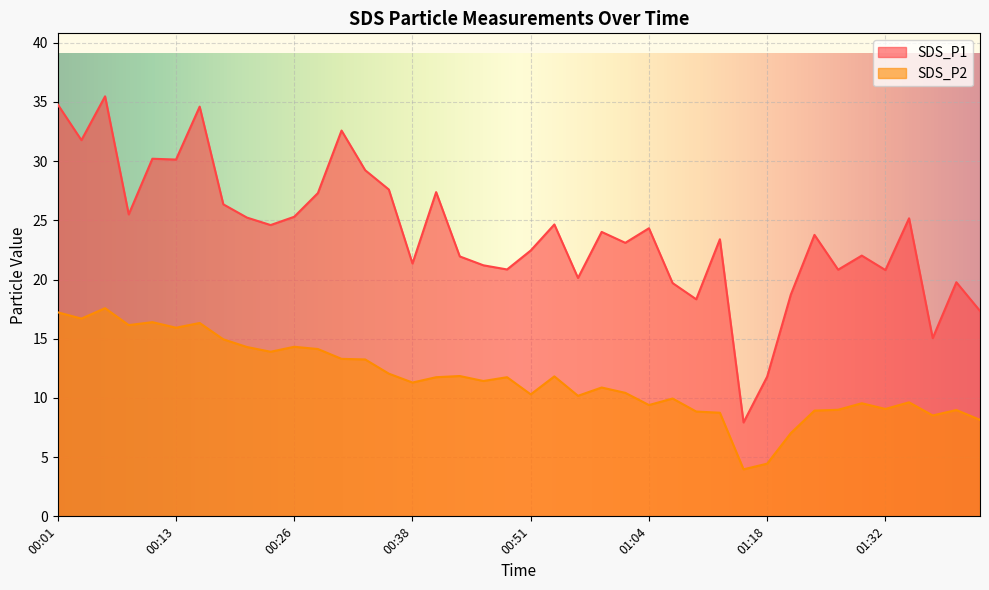

Does the chart display data point markers on the line(s)?

No